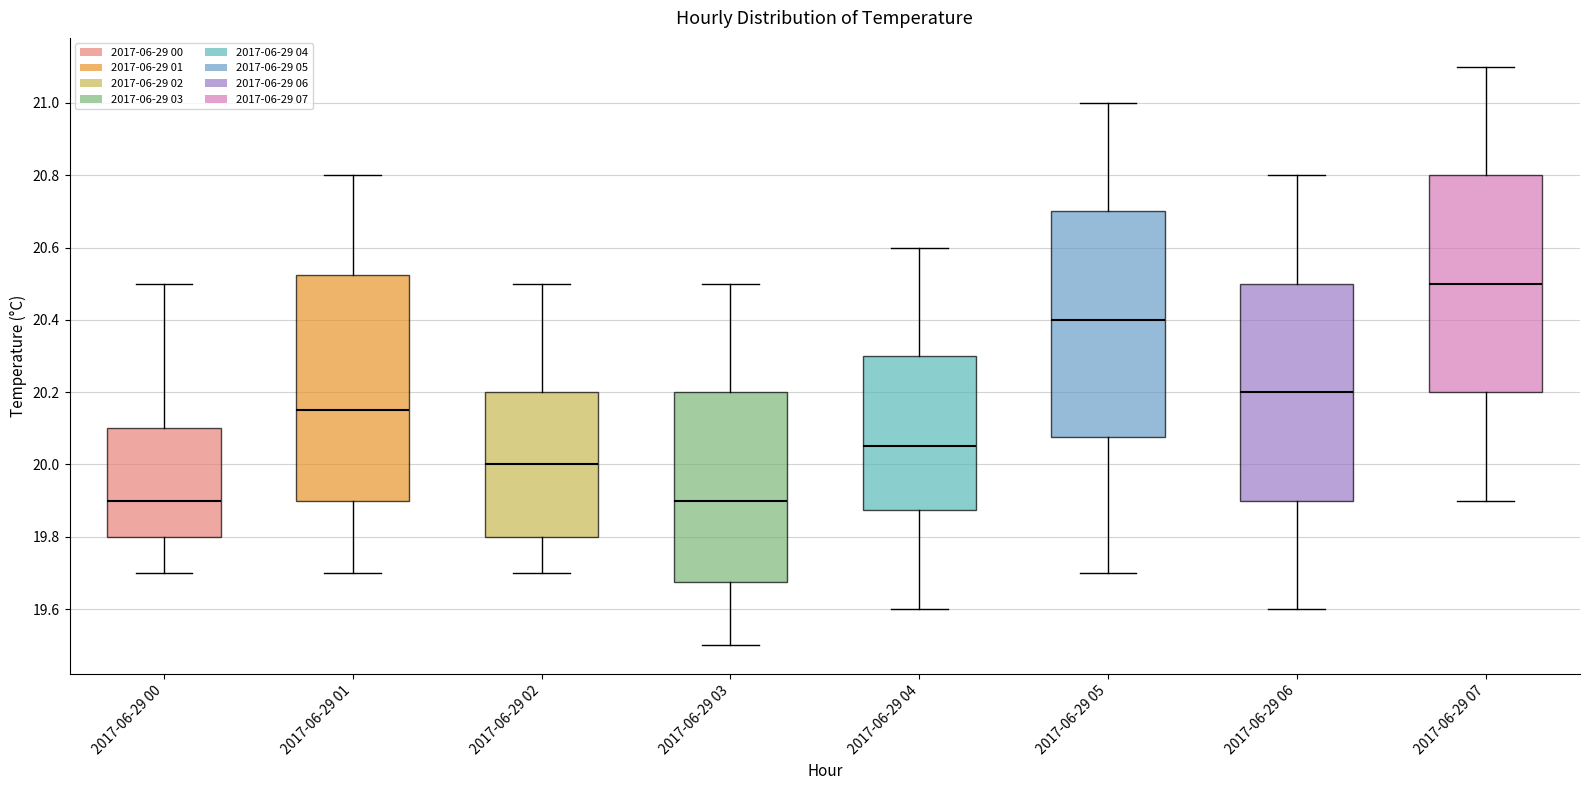

Which box's median line is the highest?

2017-06-29 07